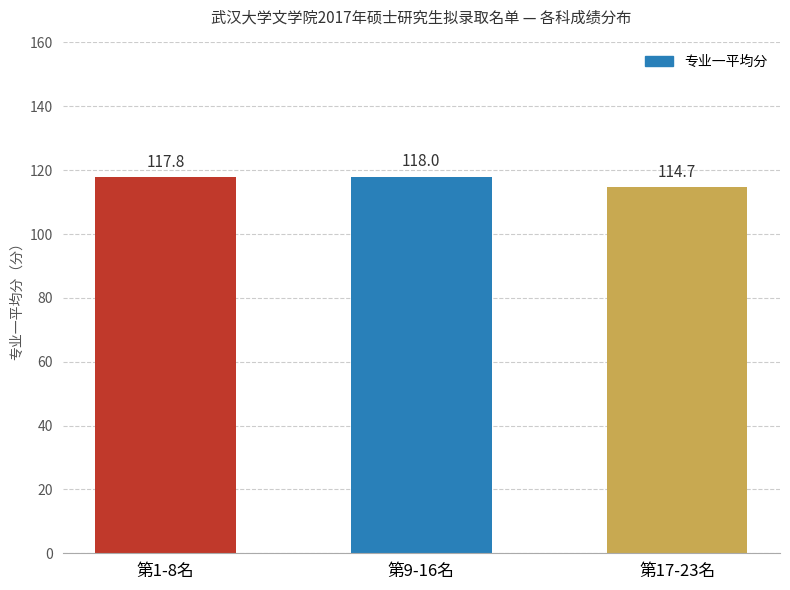

What is the ratio of the value at 第9-16名 to the value at 第1-8名?

1.0